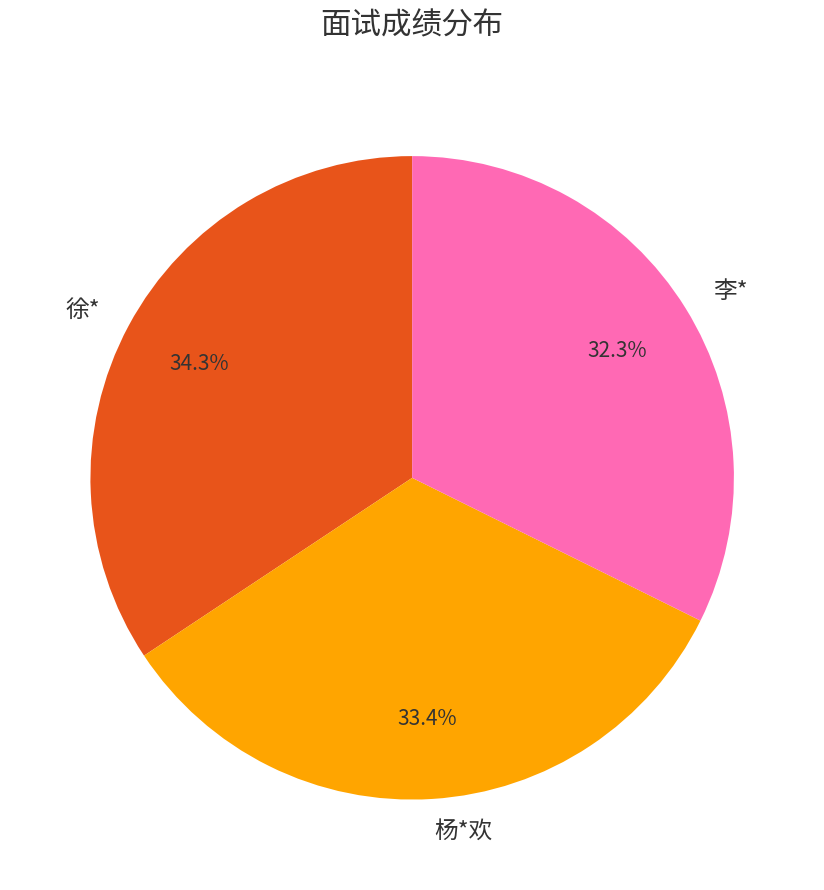

Is it true that 徐* is 34% of the pie?

True